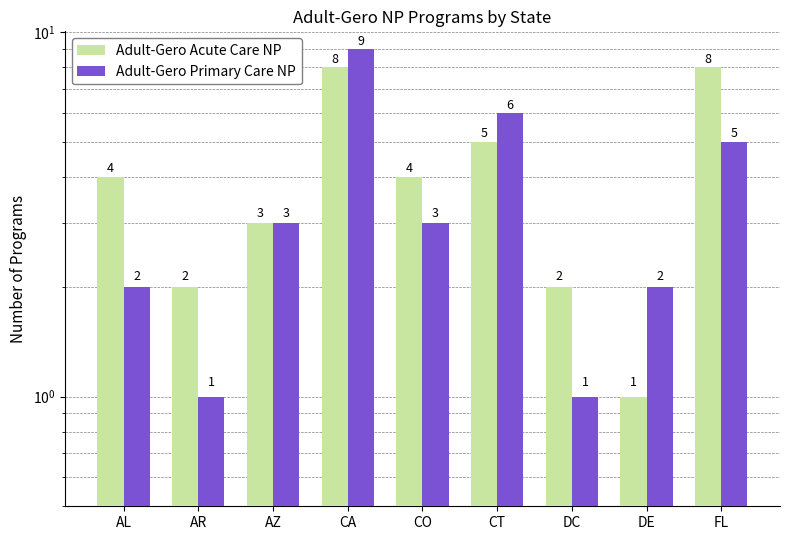

What is the total value across all series at AL?

6